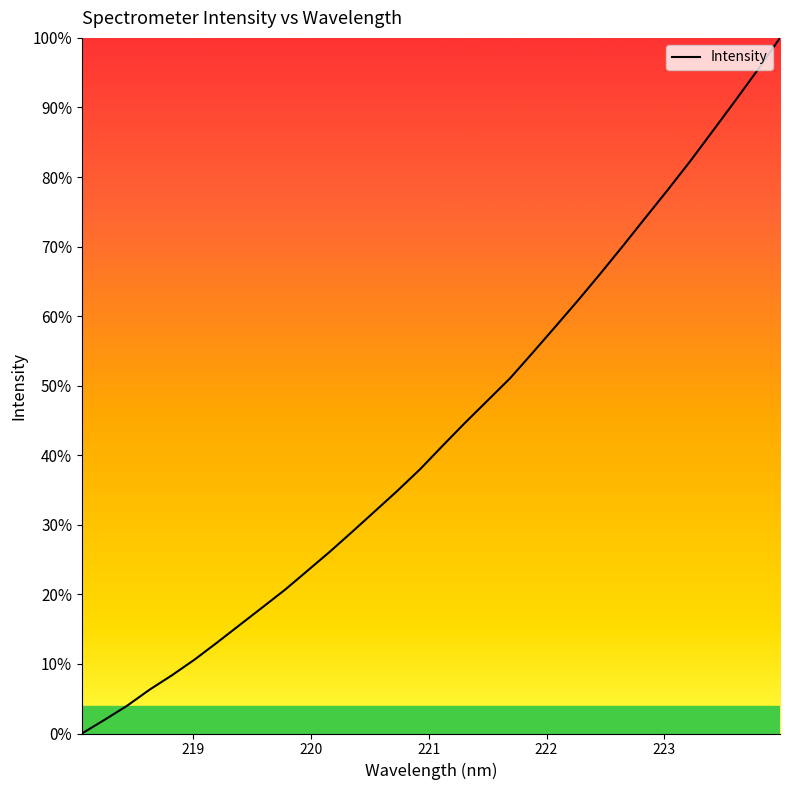

Is this an area chart (filled region under the line)?

Yes